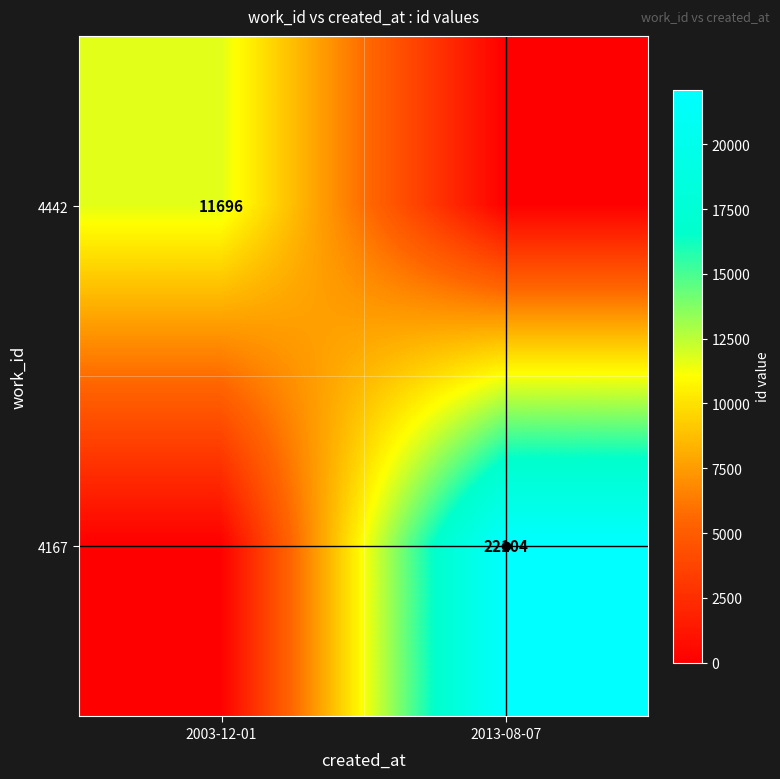

What is the difference between the highest and lowest values at 2003-12-01?

11696